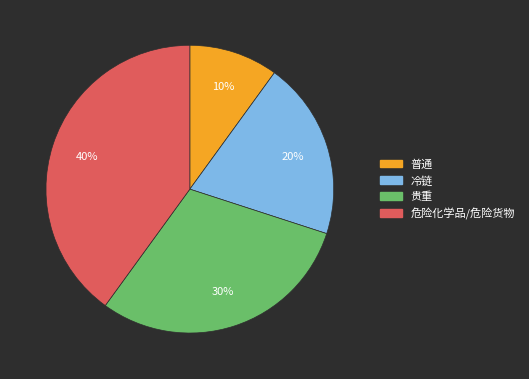

To the nearest percent, what is the average slice percentage?

25%